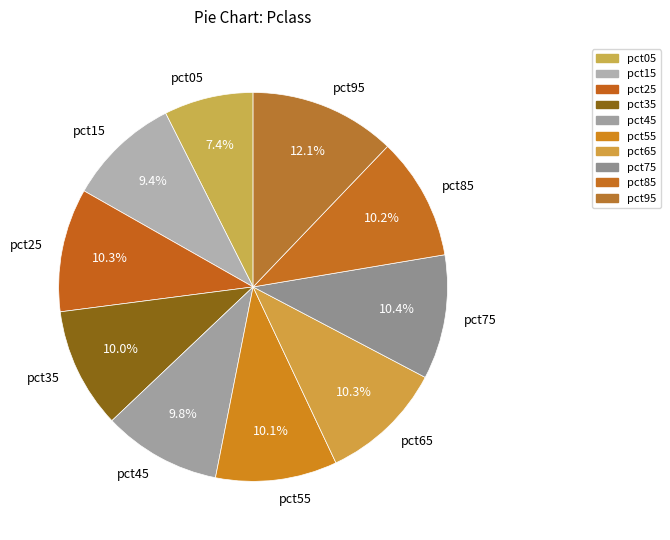

To the nearest percent, what portion does pct05 represent?

7%